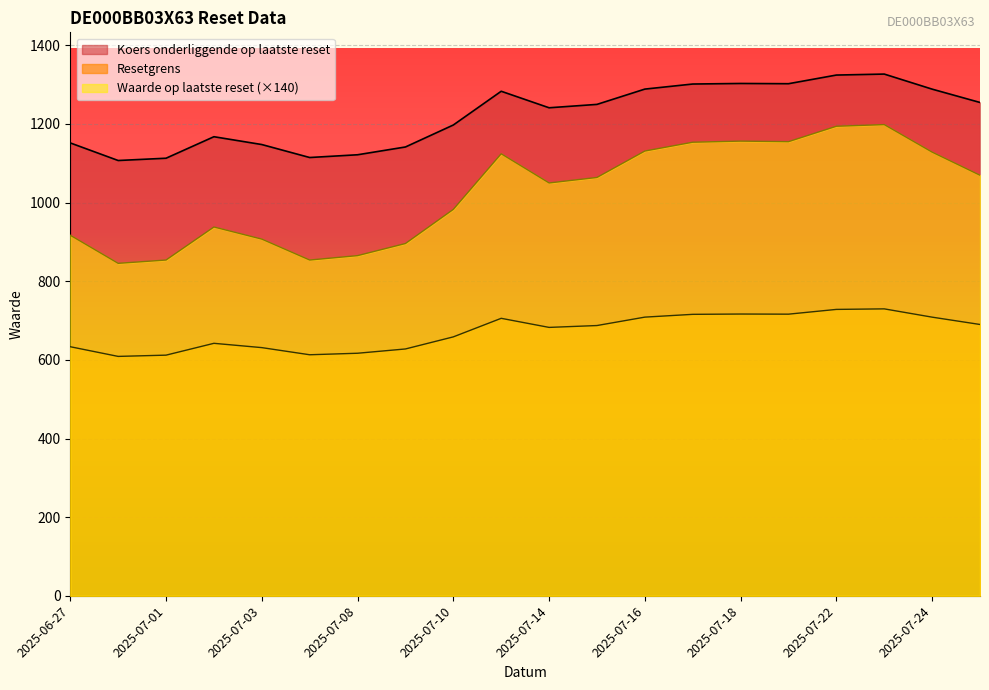

Rank the series at 2025-07-11 from lowest to highest value.

Waarde op laatste reset, Resetgrens, Koers onderliggende op laatste reset